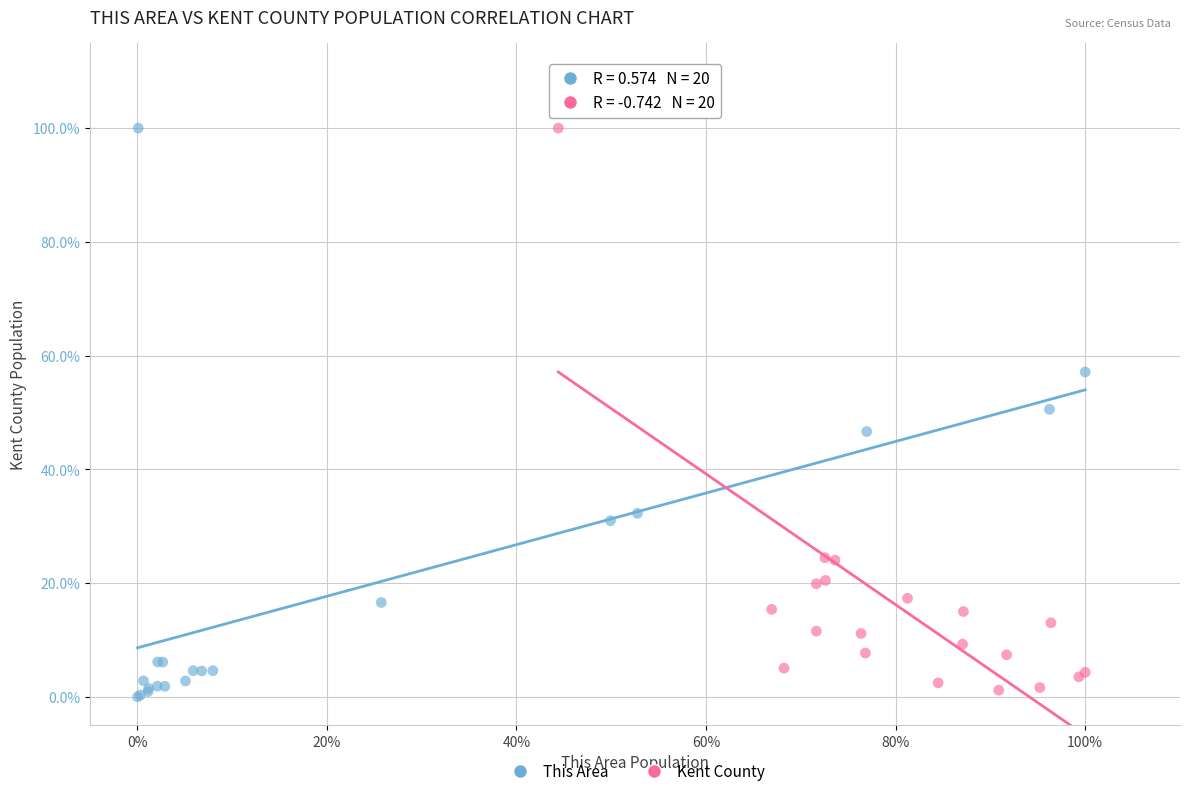

What are all the series names shown in the legend?

This Area, Kent County